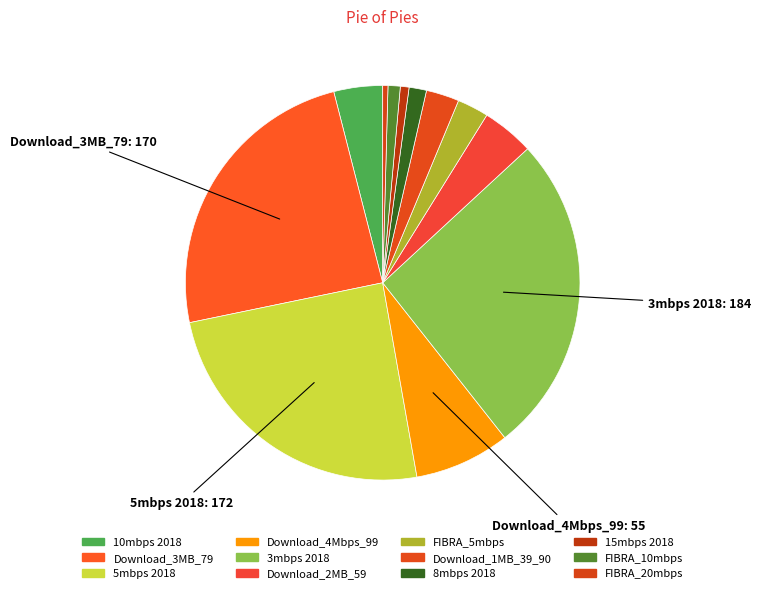

How many slices are in this pie chart?

12